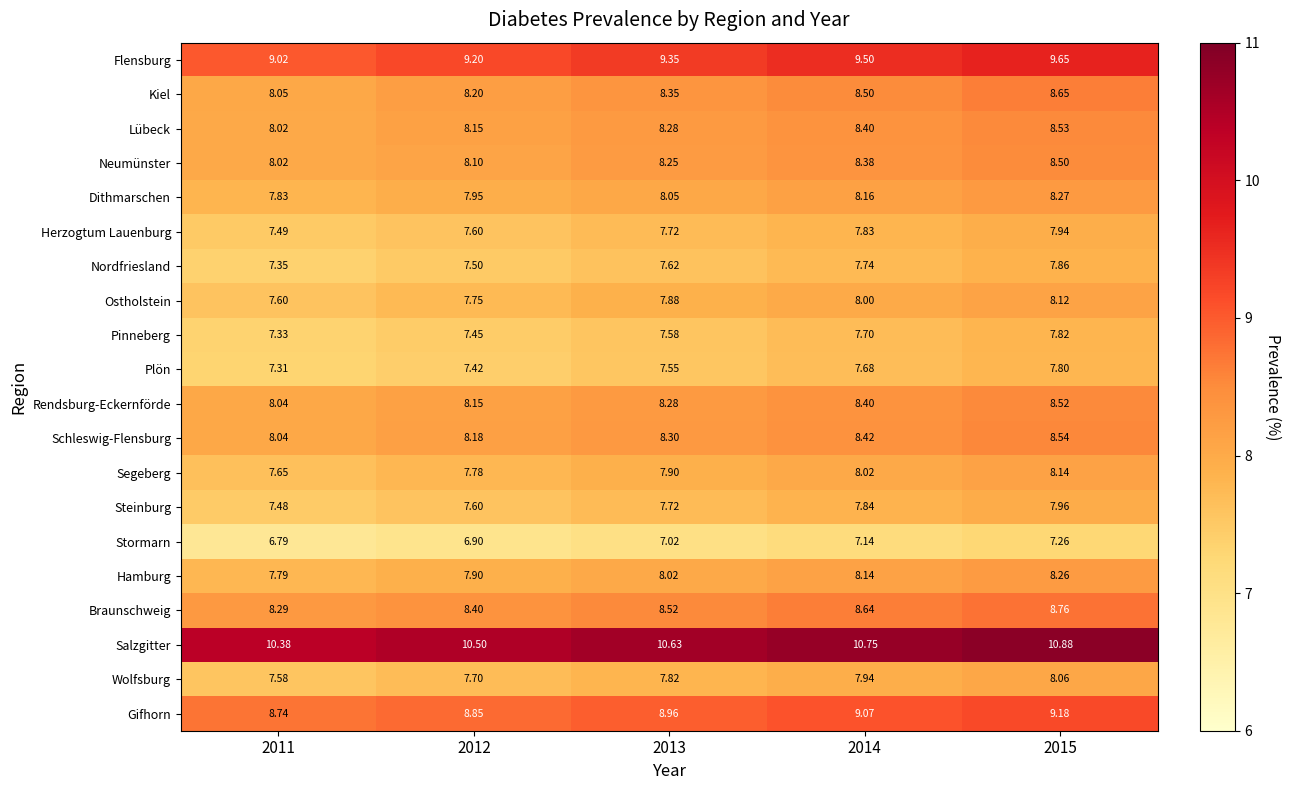

Between 2011 and 2015, which series saw the biggest shift?

Flensburg